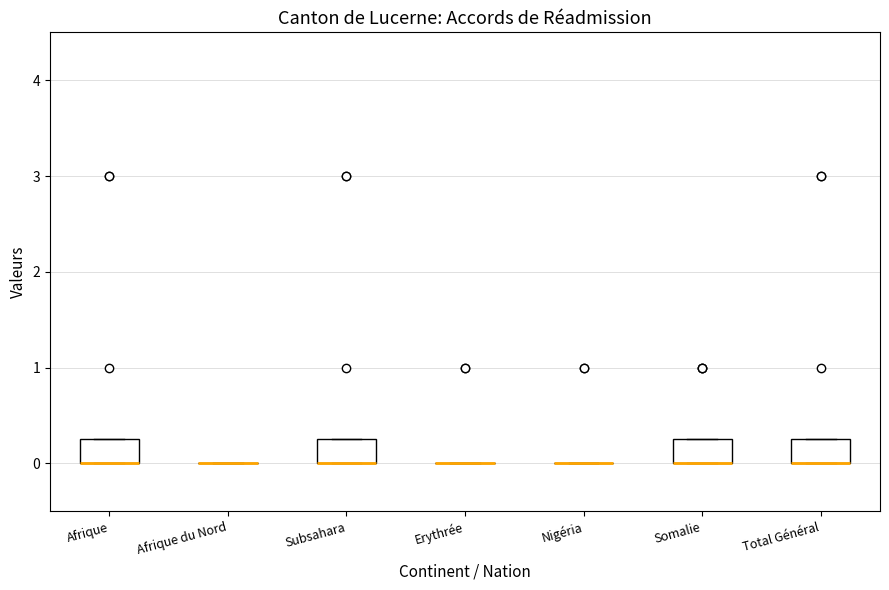

Reading left to right, read every box against the y-axis: the position of its median line, the range the box covers, and the ends of its whiskers. The values are not printed on the chart, so give them approximately, as read against the axis.

Afrique: median 0.0 (drawn on the box's lower edge), box 0.0 to 0.3, whiskers 0.0 to 0.3
Afrique du Nord: box collapsed to a line at 0.0, whiskers 0.0 to 0.0
Subsahara: median 0.0 (drawn on the box's lower edge), box 0.0 to 0.3, whiskers 0.0 to 0.3
Erythrée: box collapsed to a line at 0.0, whiskers 0.0 to 0.0
Nigéria: box collapsed to a line at 0.0, whiskers 0.0 to 0.0
Somalie: median 0.0 (drawn on the box's lower edge), box 0.0 to 0.3, whiskers 0.0 to 0.3
Total Général: median 0.0 (drawn on the box's lower edge), box 0.0 to 0.3, whiskers 0.0 to 0.3